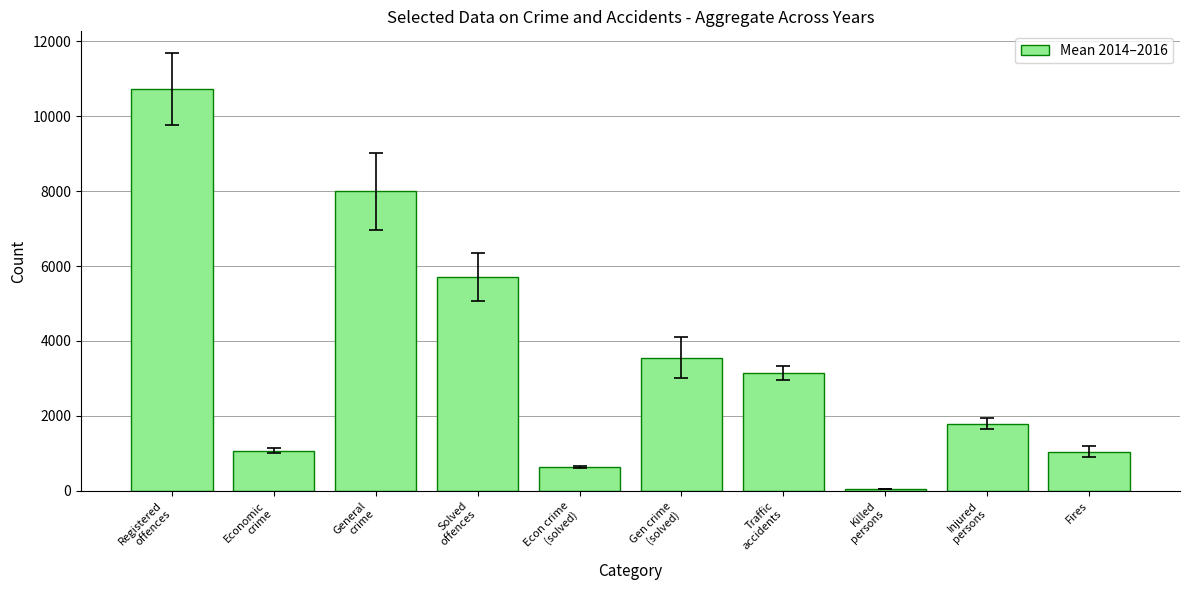

What is the difference between the second highest and second lowest values?

7360.7